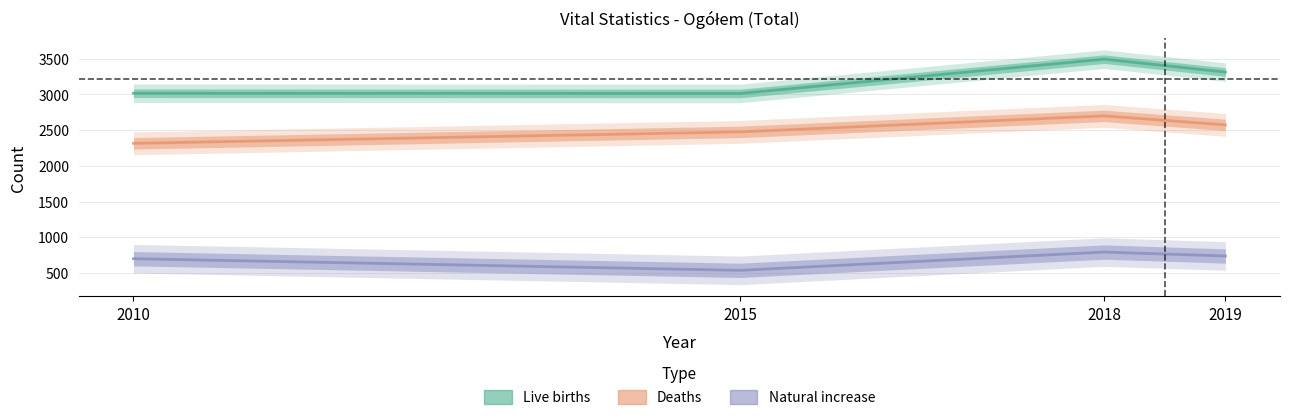

At which category does Live births reach its first local valley?

2015